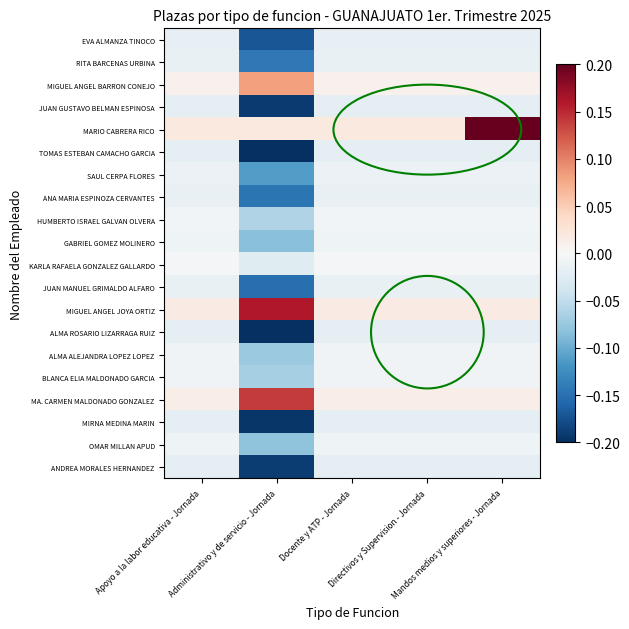

At which category is the sum across all series the highest?

Mandos medios y superiores - Jornada